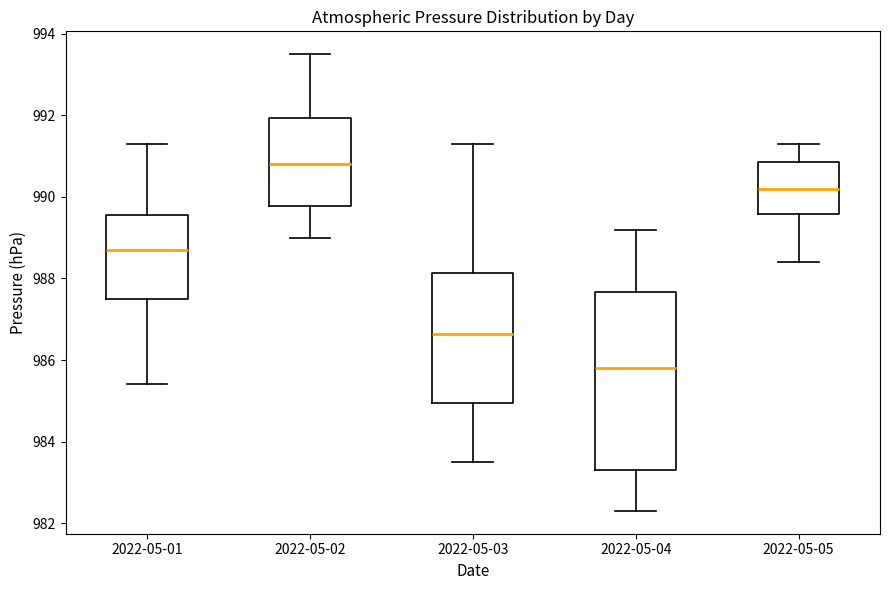

Which box's median line is the highest?

2022-05-02